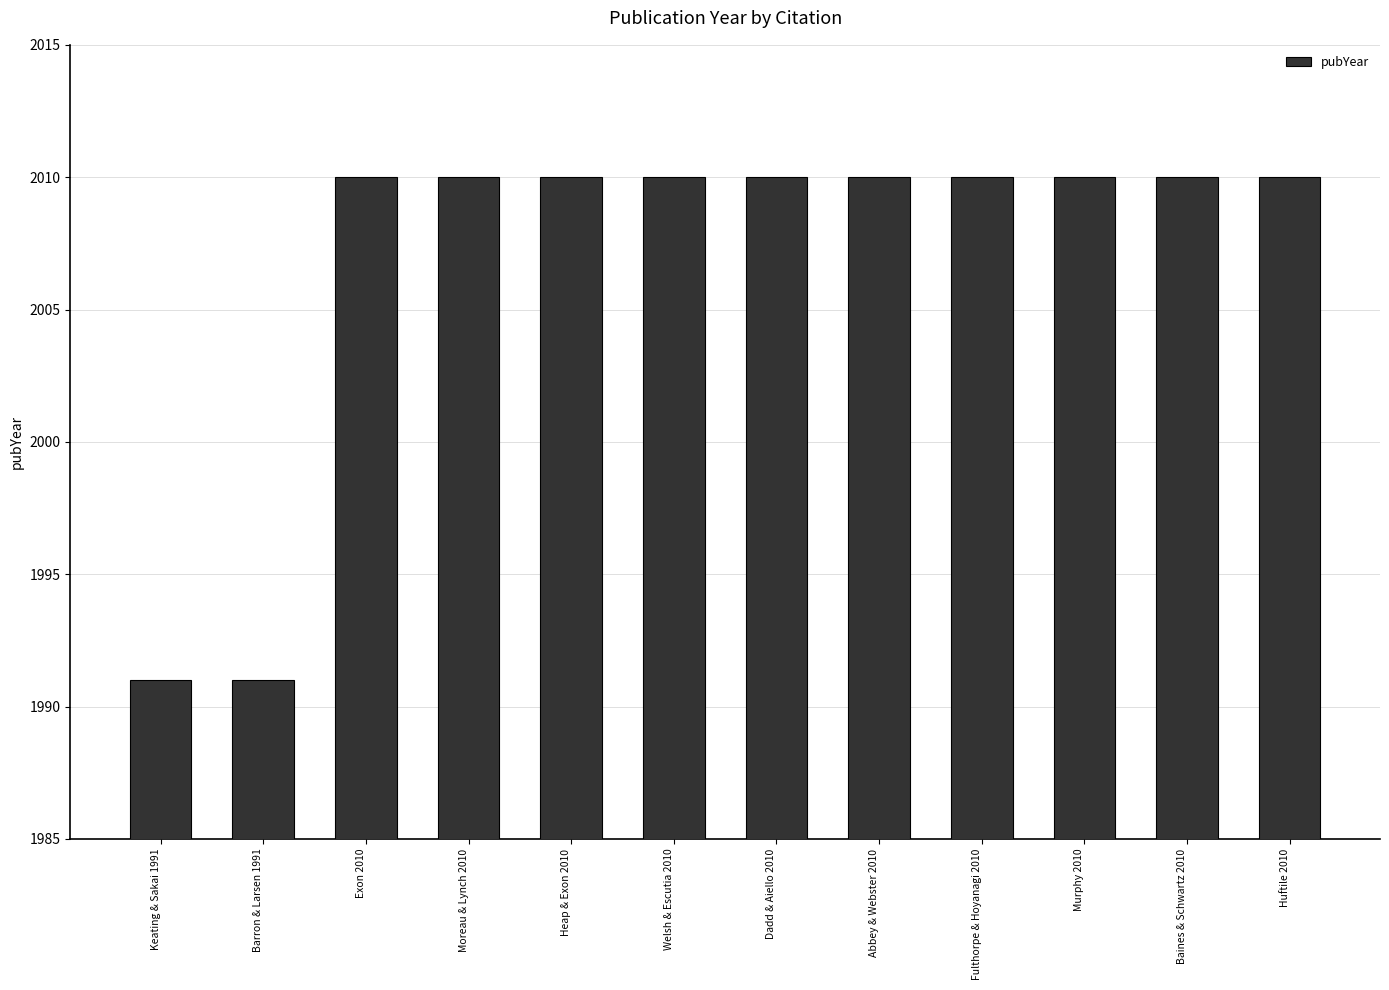

The value at Fulthorpe & Hoyanagi 2010 is 535. True or false?

False